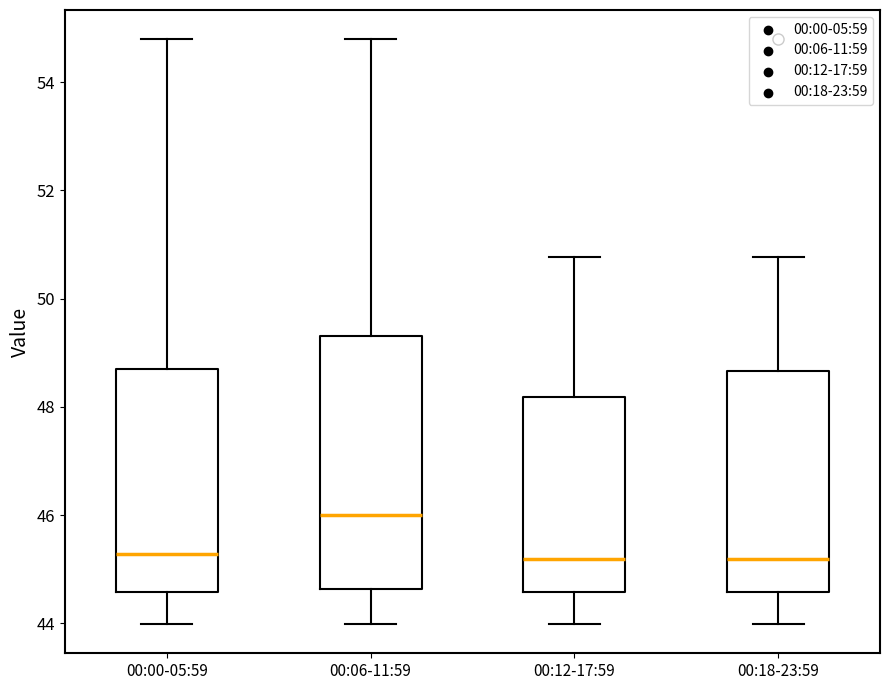

Which box has the highest median line?

00:06-11:59